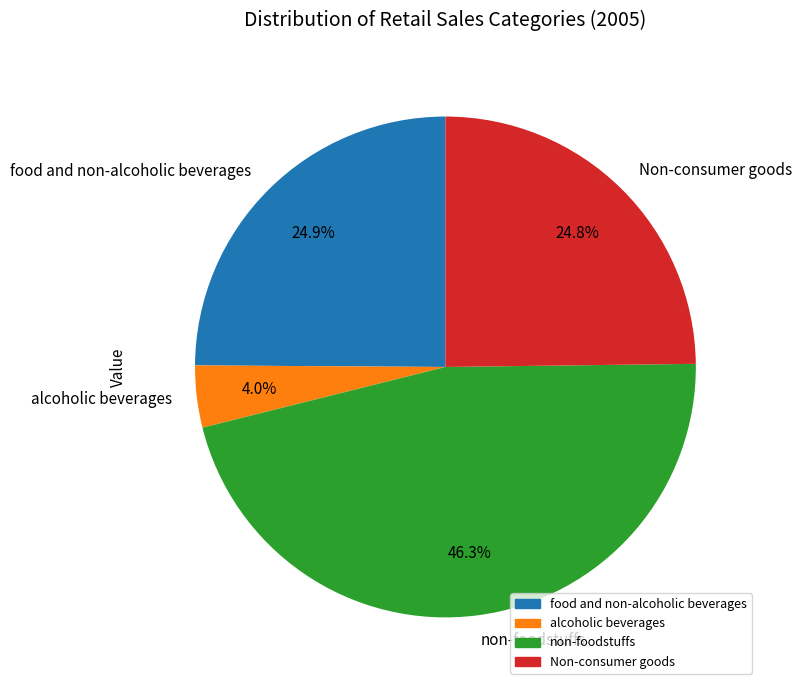

To the nearest percent, what is the combined percentage of Non-consumer goods and non-foodstuffs?

71%